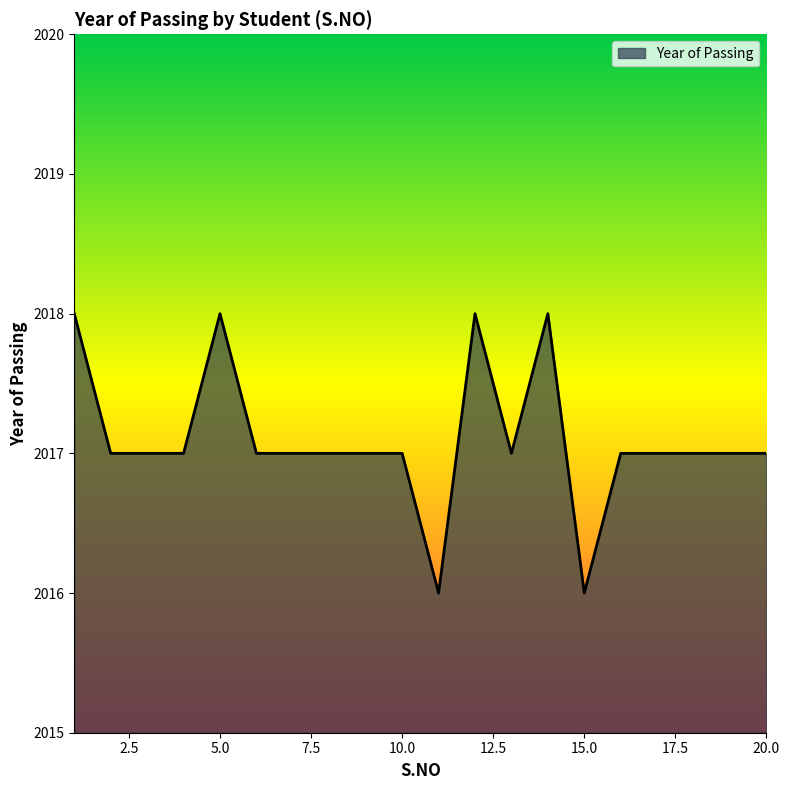

What is the smallest value displayed?

2016